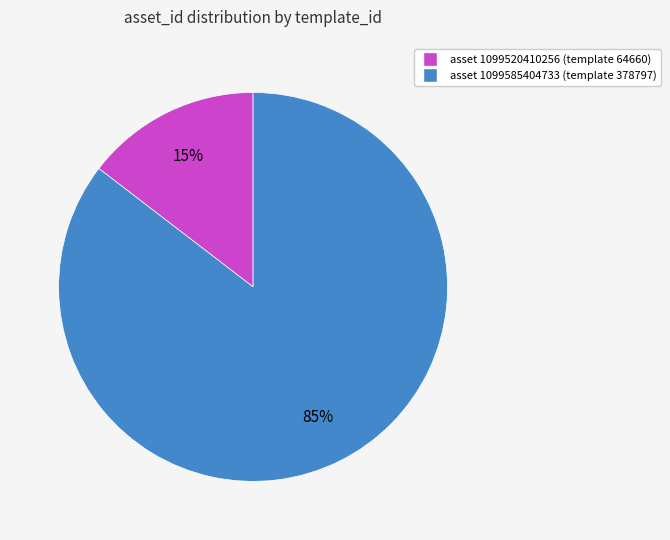

To the nearest percent, what is the average slice percentage?

50%